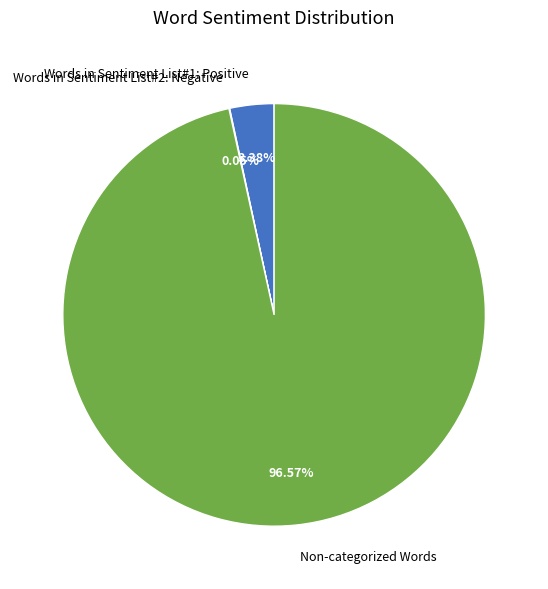

Is there any slice that represents more than half of the pie?

Yes